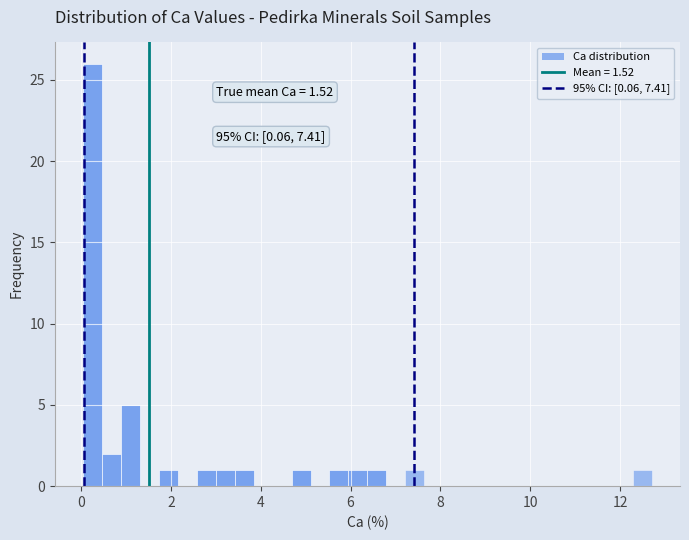

Around what value on the x-axis is the tallest bar? Give the approximate position of its centre, as read against the axis.

0.2